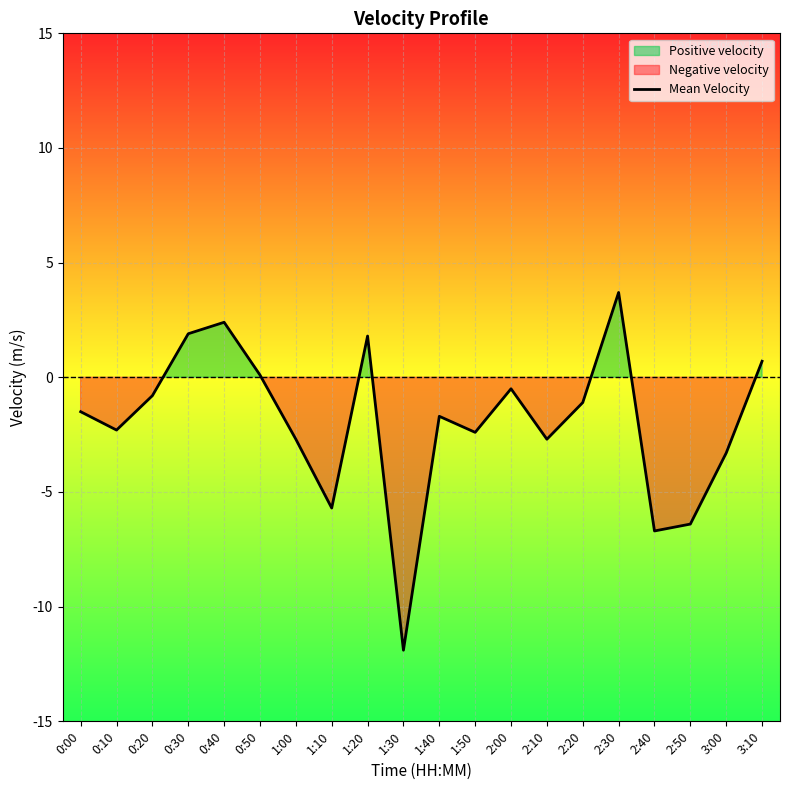

How many data points are above -1?

8